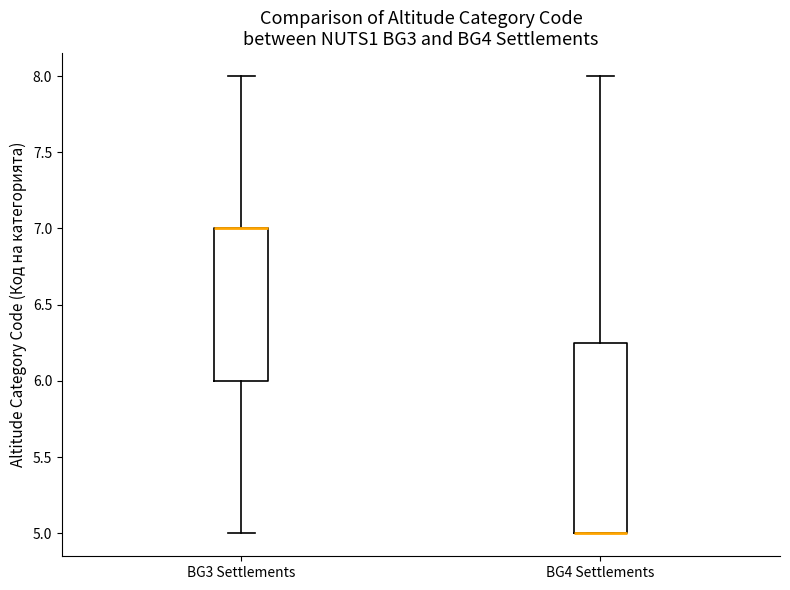

Where is the upper edge of the box for BG4 Settlements on the y-axis? The values are not printed on the chart, so give them approximately, as read against the axis.

6.25